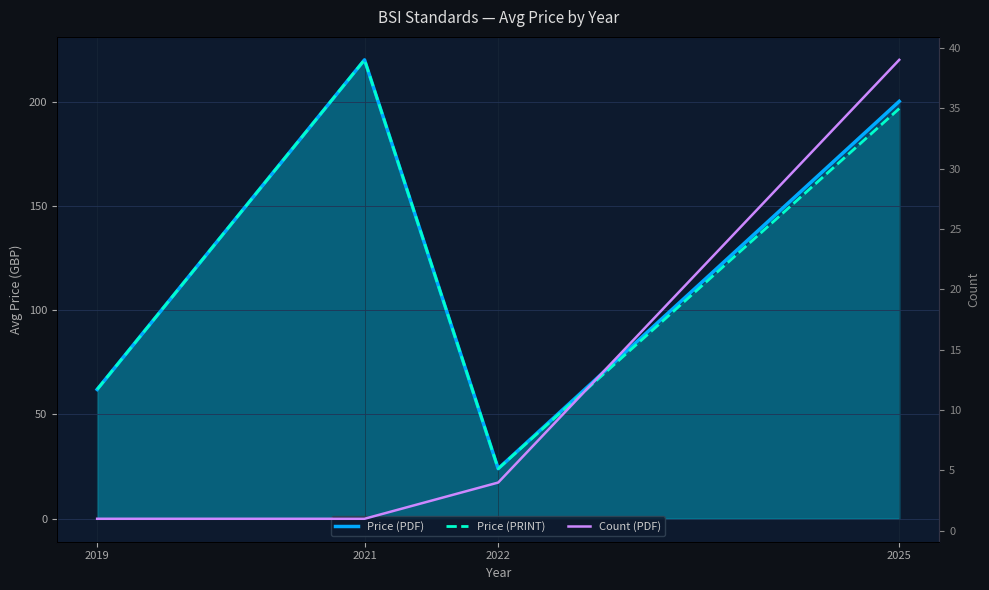

Reading left to right, transcribe all the data shown in this chart.

Price (PDF): 62.0	220.0	24.0	200.1
Price (PRINT): 62.0	220.0	24.0	196.7
Count (PDF): 1.0	1.0	4.0	39.0